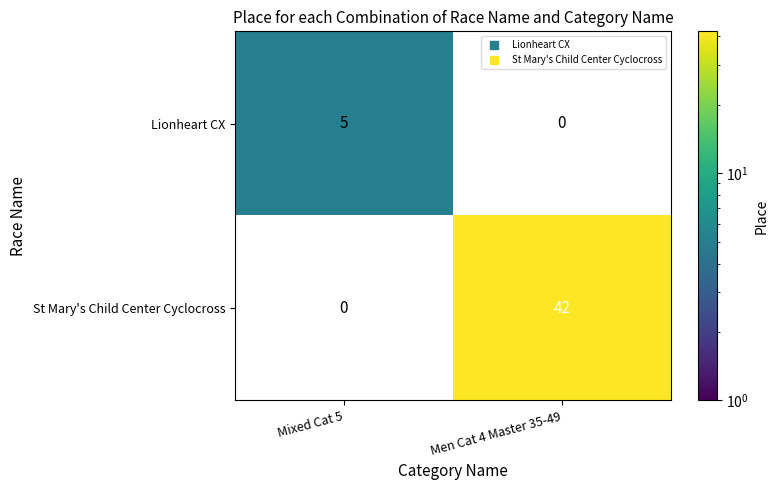

What is the sum of the Lionheart CX values at Men Cat 4 Master 35-49 and Mixed Cat 5?

5